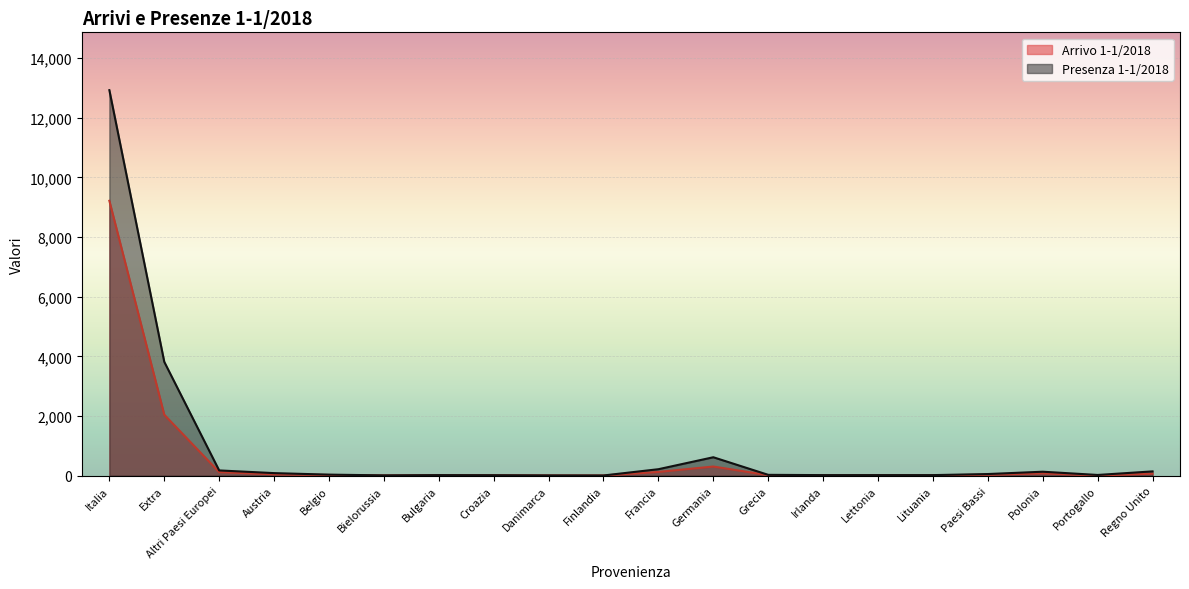

Reading left to right, extract all data points from this chart.

Arrivo 1-1/2018: Italia=9214	Extra=2043	Altri Paesi Europei=119	Austria=45	Belgio=23	Bielorussia=6	Bulgaria=16	Croazia=13	Danimarca=7	Finlandia=6	Francia=125	Germania=306	Grecia=16	Irlanda=10	Lettonia=16	Lituania=11	Paesi Bassi=31	Polonia=78	Portogallo=7	Regno Unito=68
Presenza 1-1/2018: Italia=12922	Extra=3815	Altri Paesi Europei=175	Austria=85	Belgio=34	Bielorussia=10	Bulgaria=18	Croazia=15	Danimarca=8	Finlandia=6	Francia=216	Germania=617	Grecia=27	Irlanda=18	Lettonia=18	Lituania=18	Paesi Bassi=54	Polonia=132	Portogallo=23	Regno Unito=143